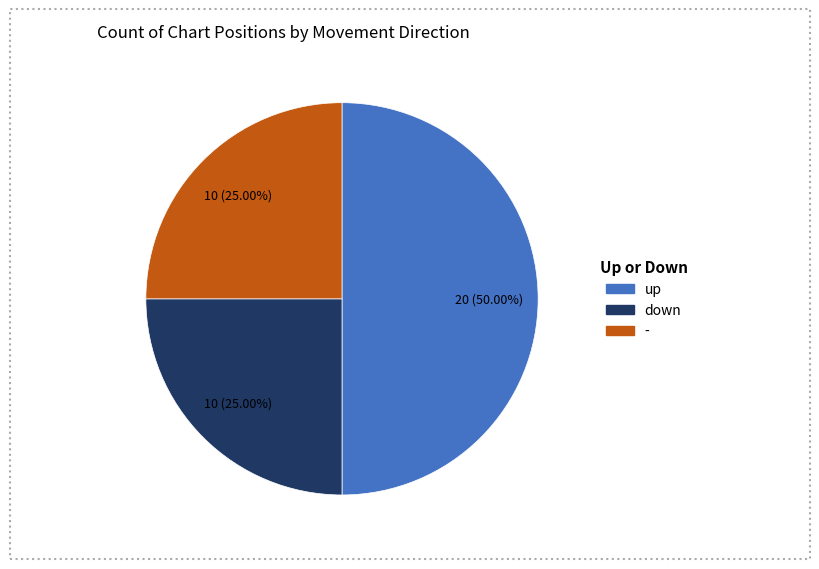

Which has a higher value, down or up?

up